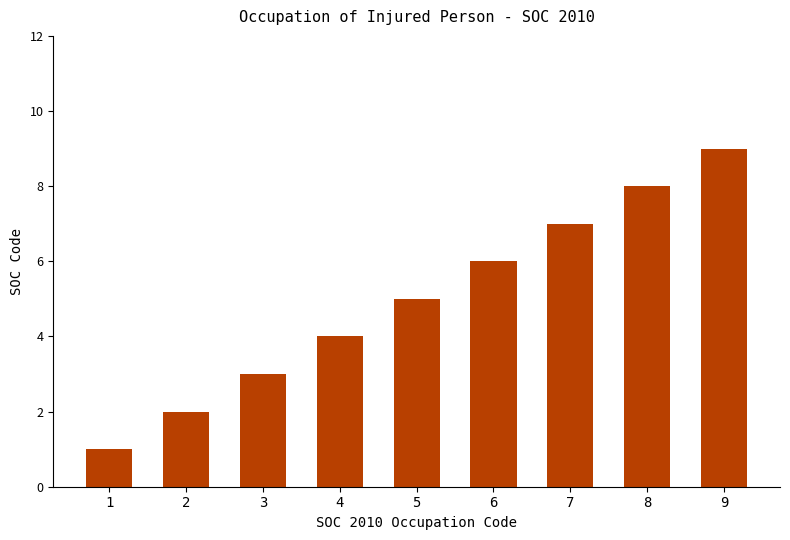

What is the sum of all values?

45